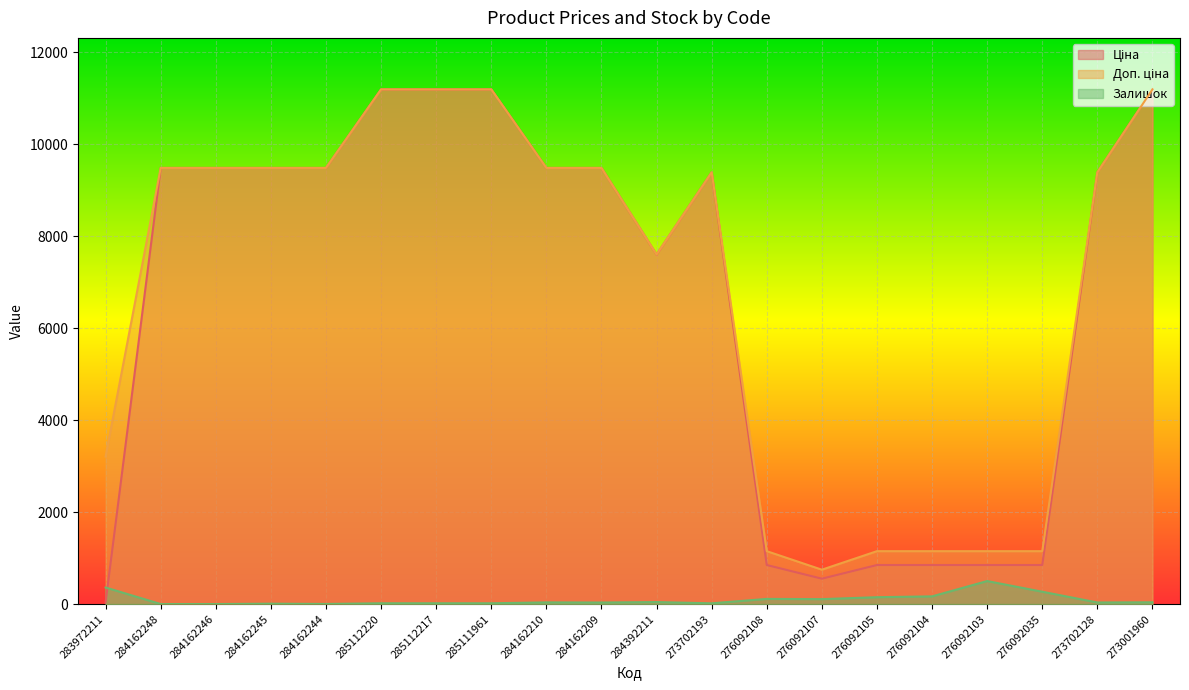

Reading left to right, what are all the values shown in this chart?

Ціна: 32.0	9480.1	9480.1	9480.1	9480.1	11188.2	11188.2	11188.2	9480.1	9480.1	7596.5	9384.0	848.4	551.5	848.4	848.4	848.4	848.4	9384.0	11188.2
Доп. ціна: 3205.0	9480.1	9480.1	9480.1	9480.1	11188.2	11188.2	11188.2	9480.1	9480.1	7596.5	9384.0	1149.7	747.0	1149.7	1149.7	1149.7	1149.7	9384.0	11188.2
Залишок: 360.0	0.0	0.0	8.0	2.0	17.0	17.0	17.0	36.0	33.0	43.0	16.0	112.0	107.0	149.0	167.0	500.0	268.0	34.0	38.0